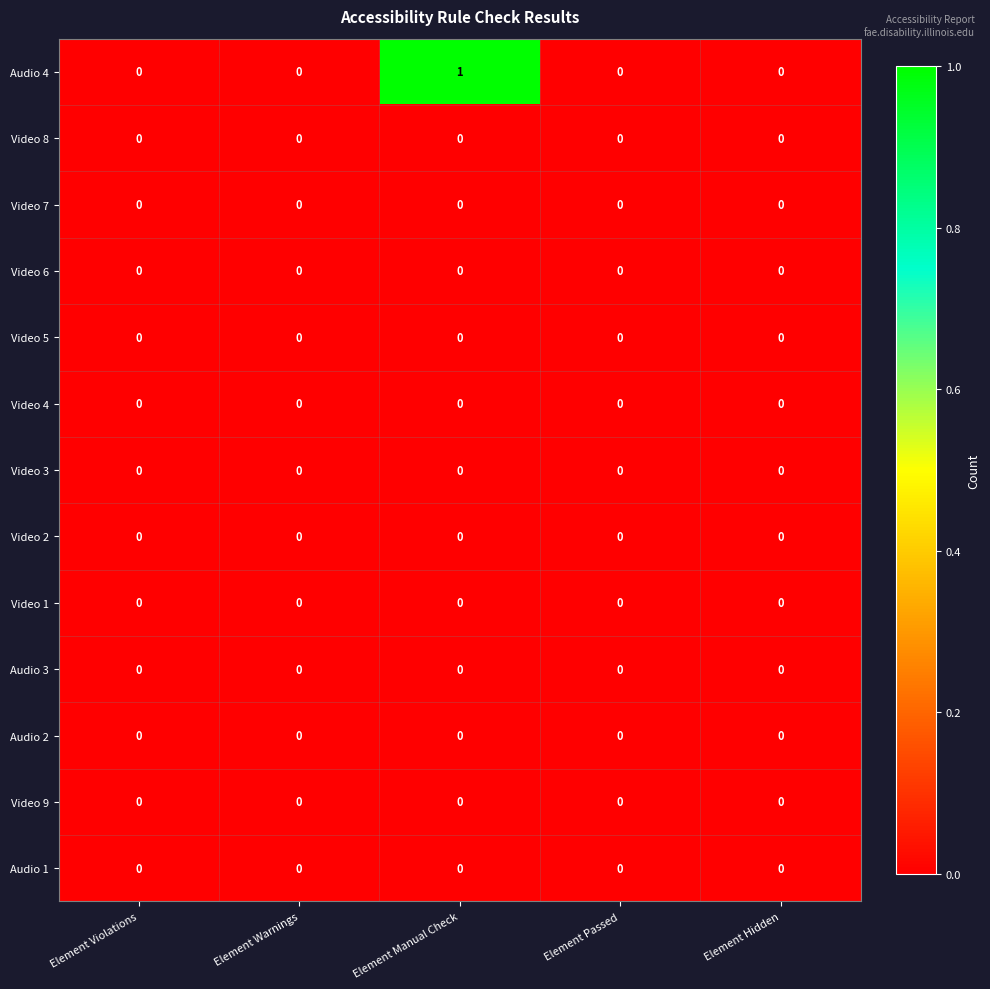

True or false: Video 7 has a value of 0 at Element Manual Check.

True